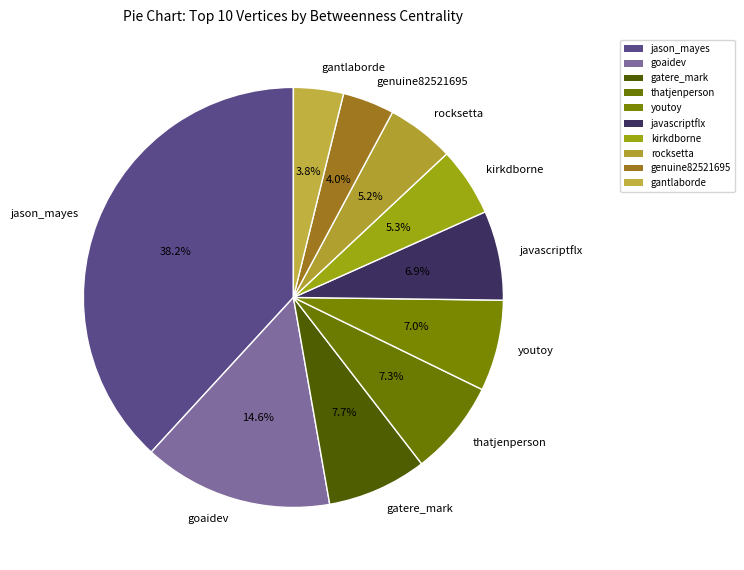

Do gatere_mark and thatjenperson together represent more than half of the pie?

No